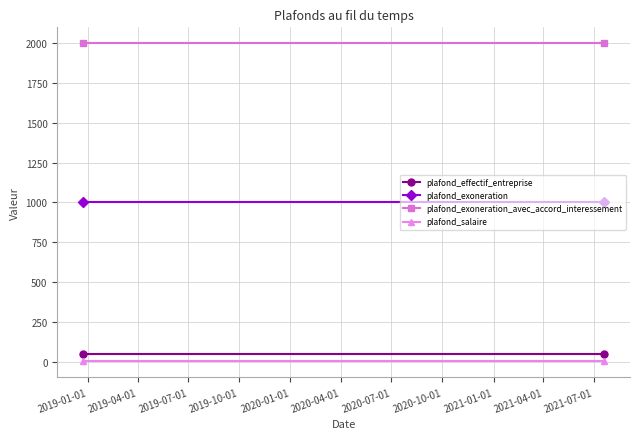

At which category does the chart reach its minimum across all series?

2019-01-01